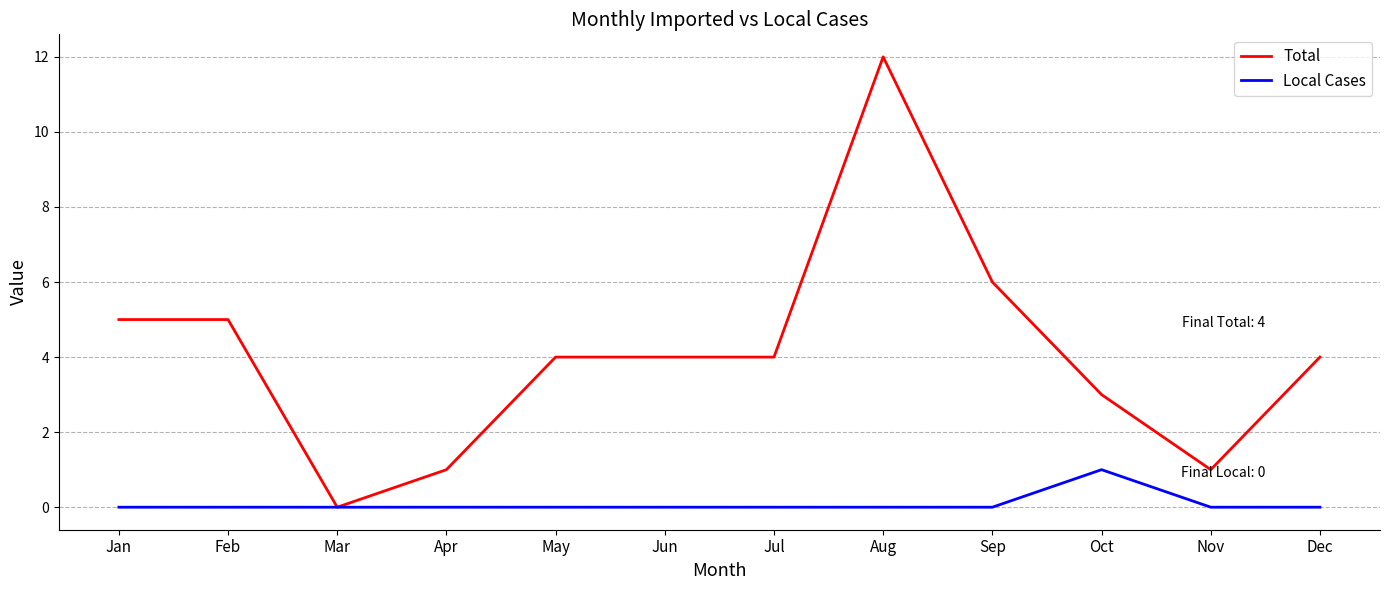

What is the difference between the maximum and minimum values in the Total series?

12